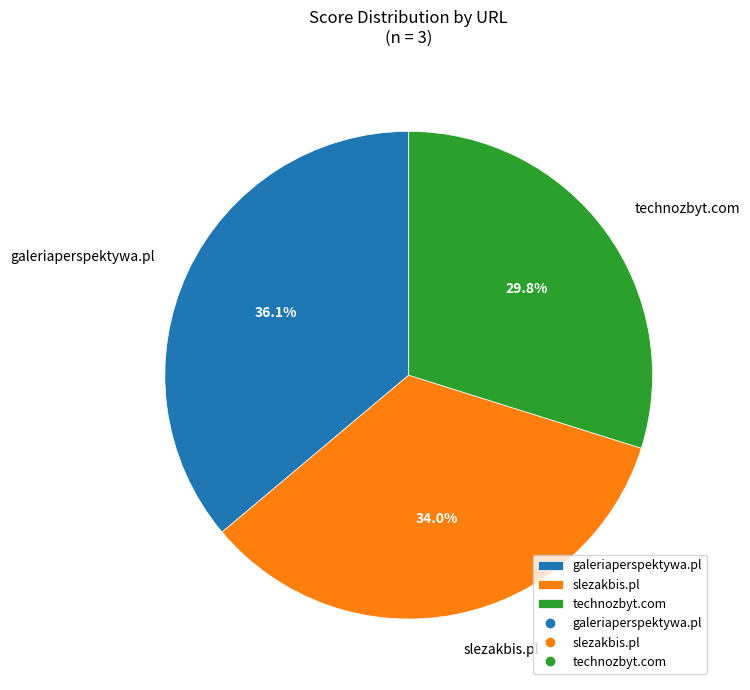

To the nearest percent, what portion does technozbyt.com represent?

30%